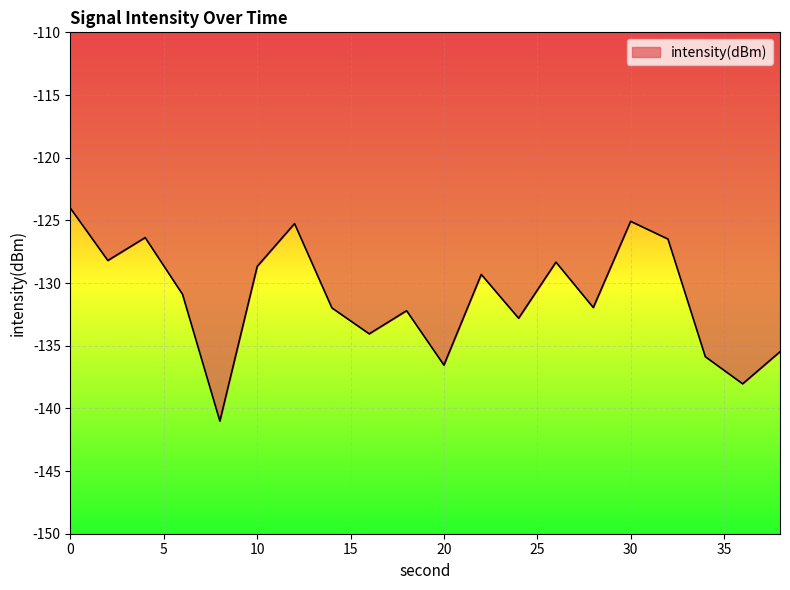

What is the minimum value shown in the chart?

-141.0